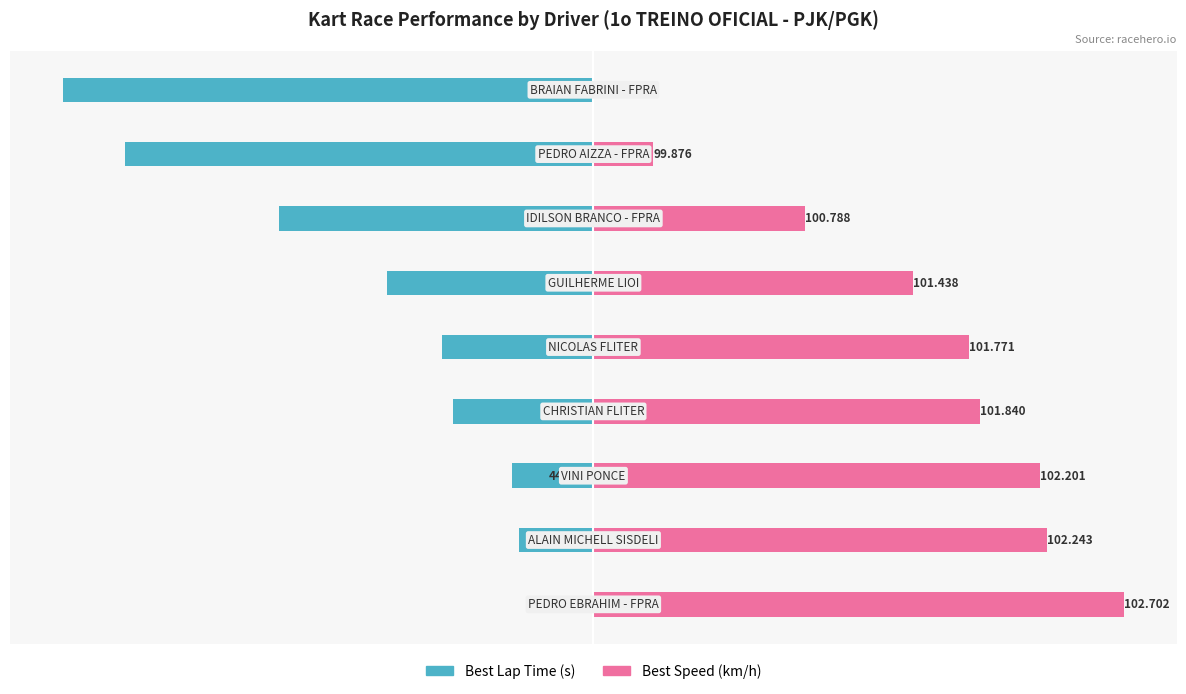

Which series has the largest range (max minus min)?

Best Speed (km/h)